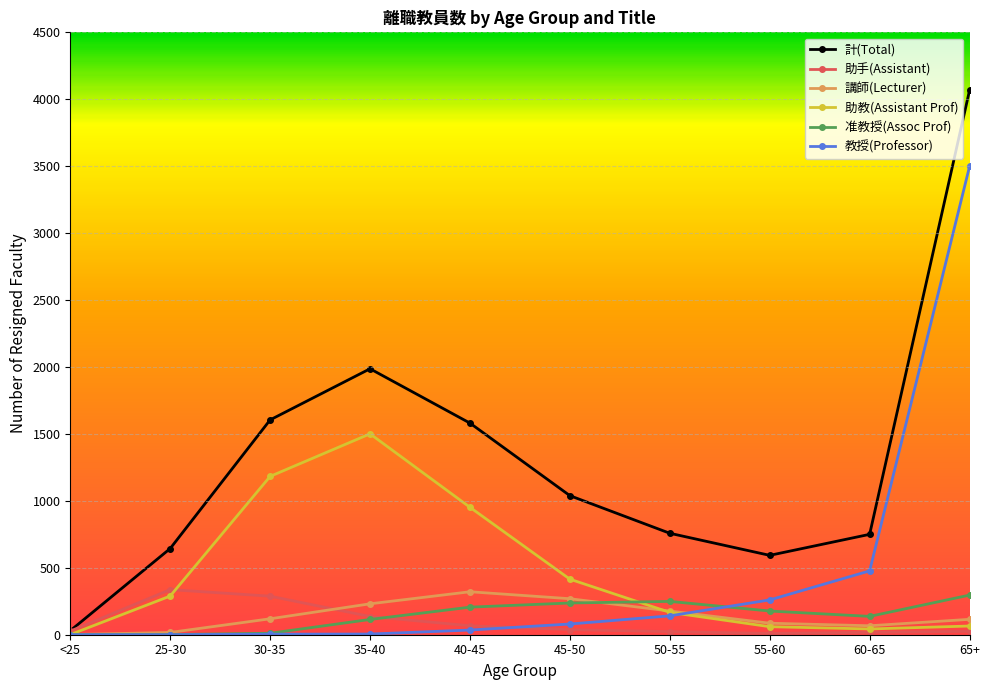

What position from the right is 50-55?

4